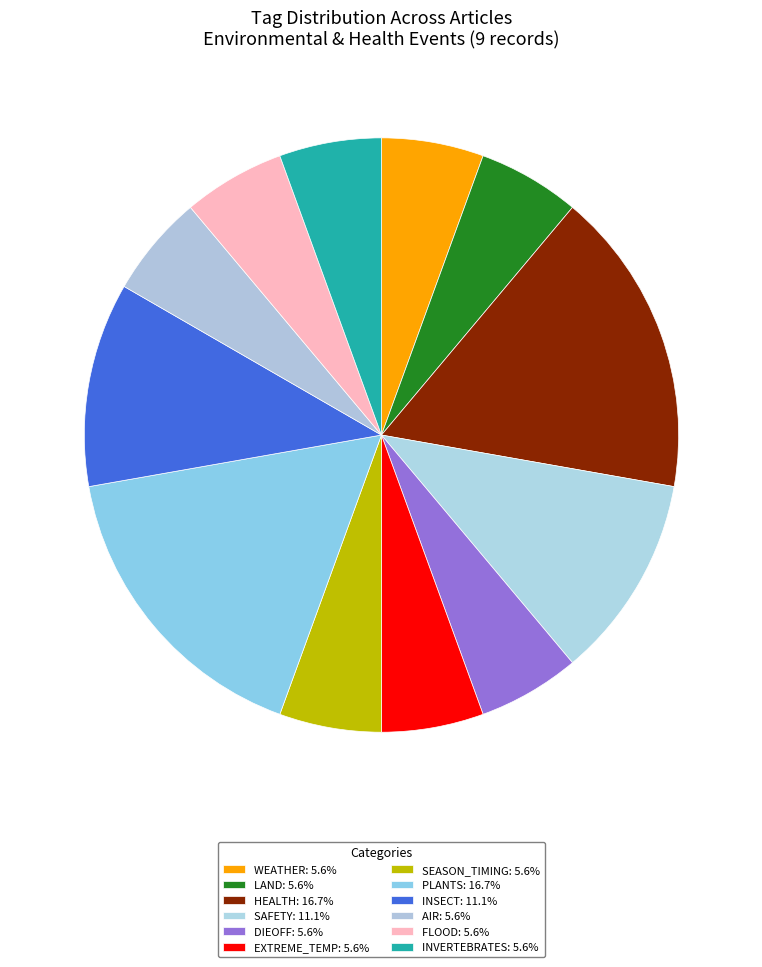

How many segments does this pie chart have?

12